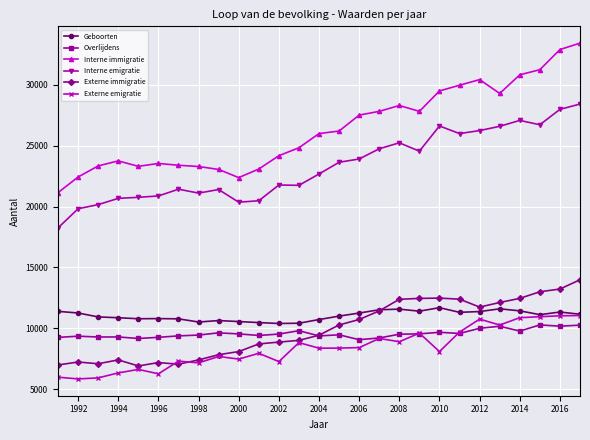

True or false: Overlijdens and Interne immigratie cross at least once.

False